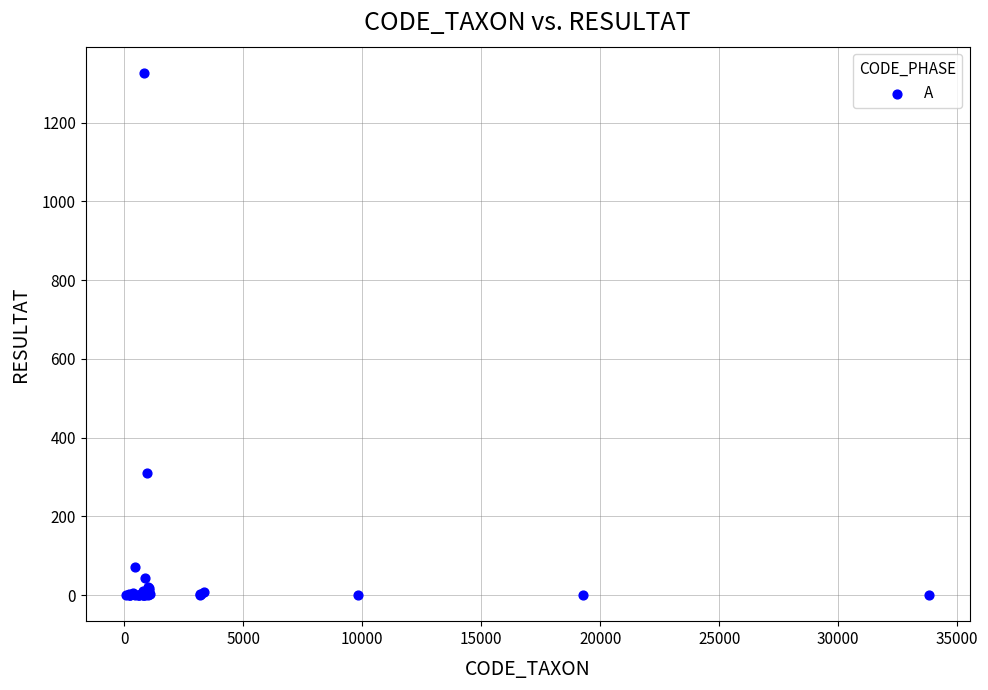

What Y value in the scatter plot is closest to 663?

309